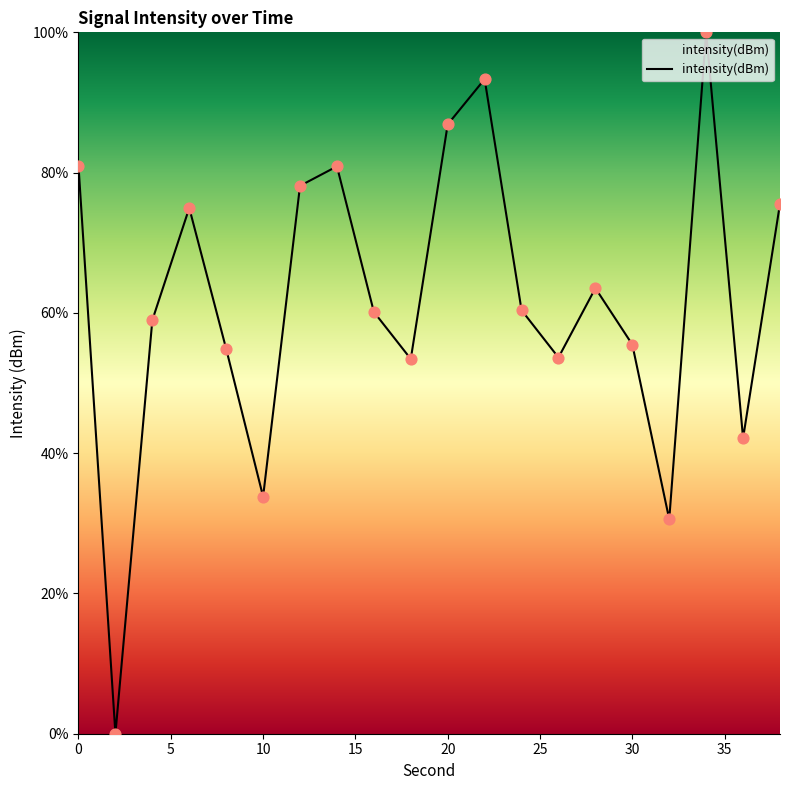

What is the greatest value displayed?

100.0